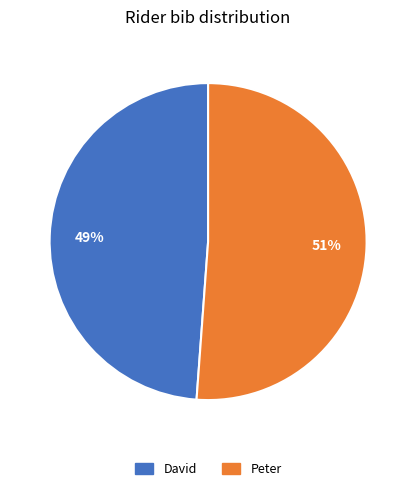

Is Peter the majority of the pie?

Yes